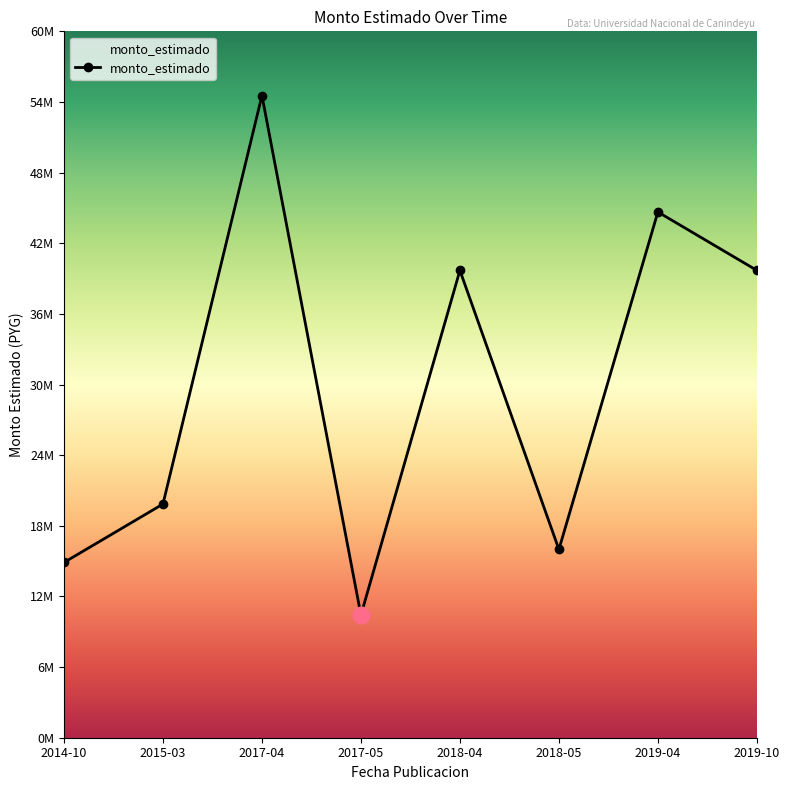

What is the value of the 8th point from the left?

40000000